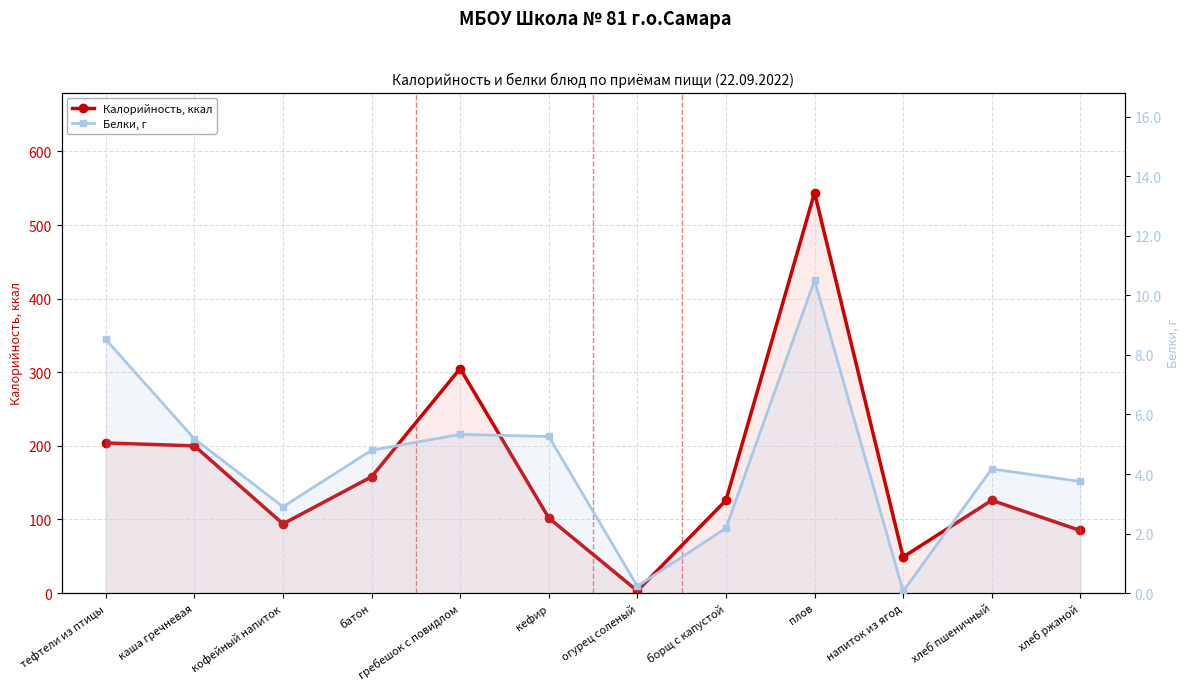

What is the sum of all Белки, г values?

52.9